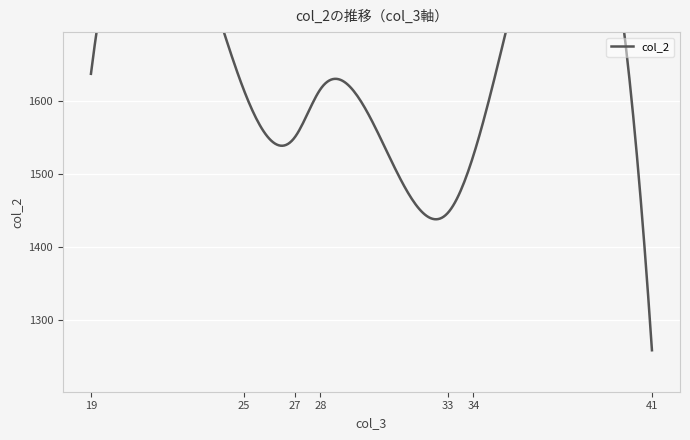

What is the average value?

1524.5